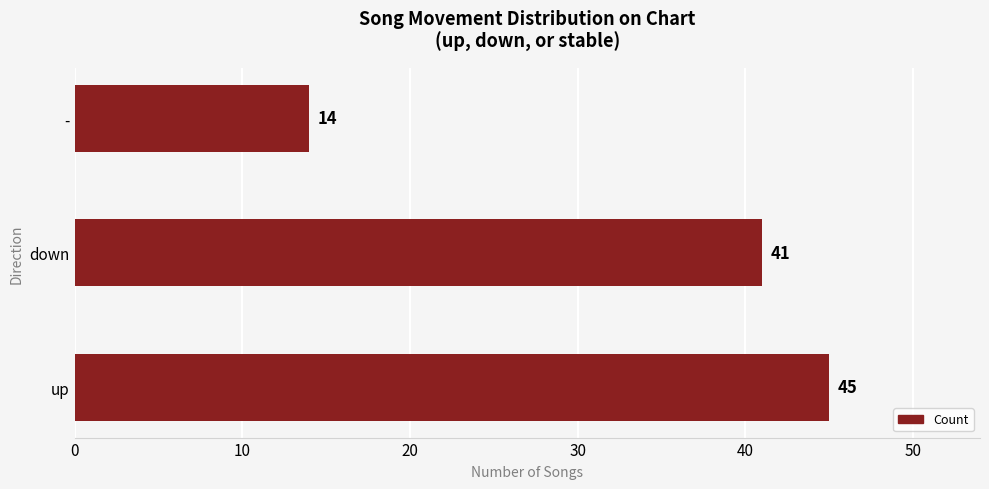

What is the minimum value shown in the chart?

14